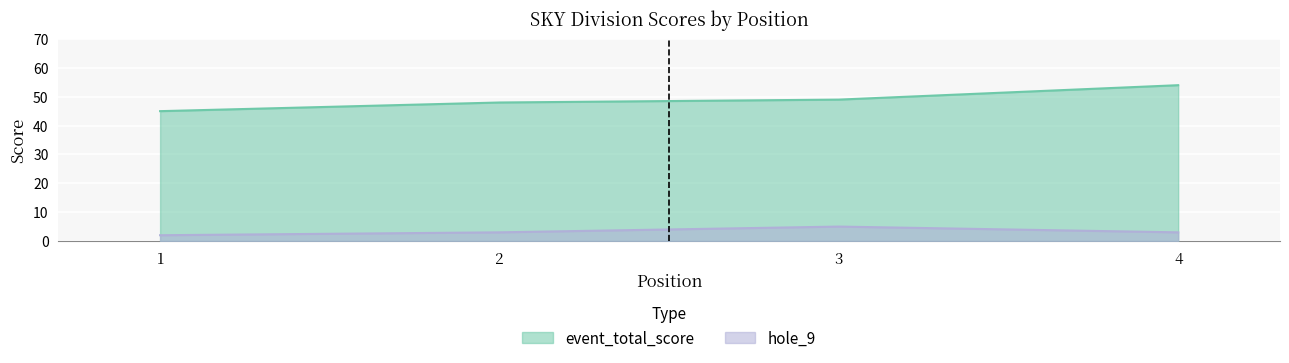

How many lines are shown in the chart?

2